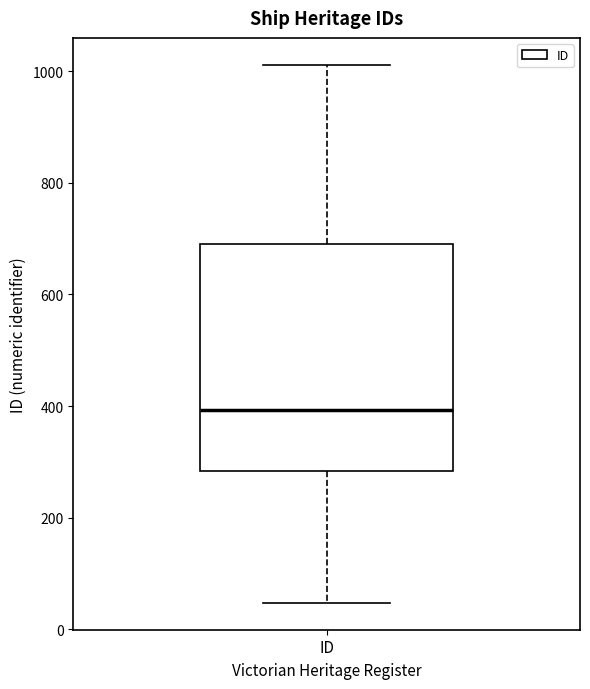

Where does the lower whisker of the box for ID end on the y-axis? The values are not printed on the chart, so give them approximately, as read against the axis.

40